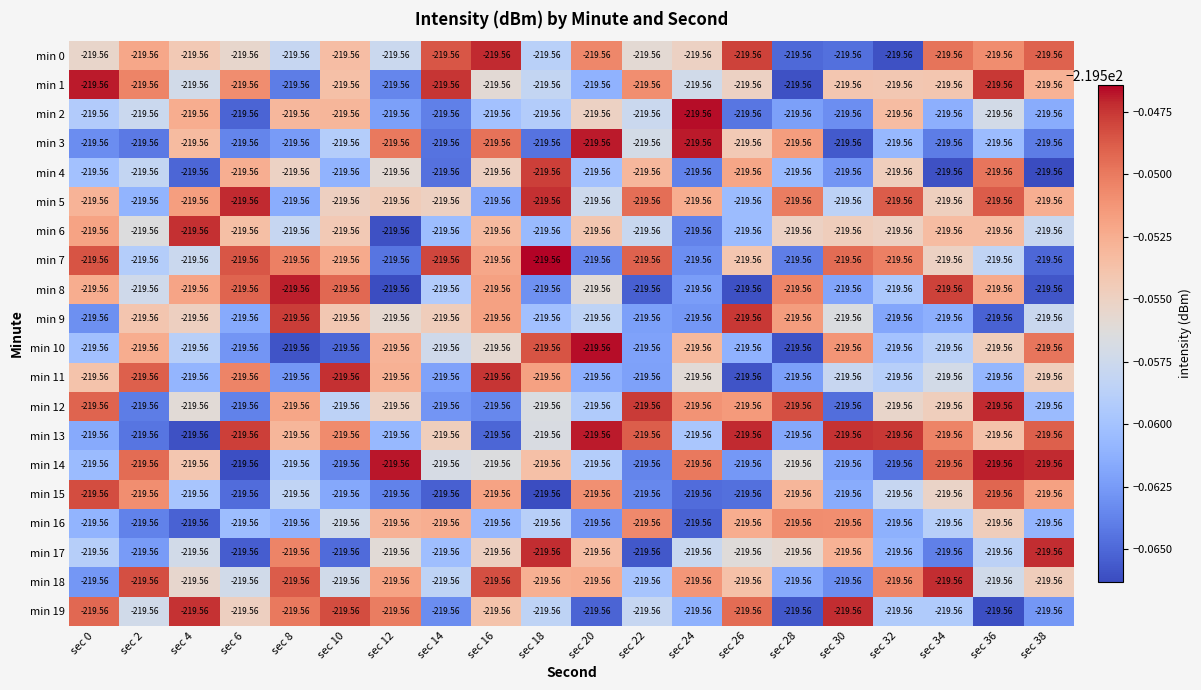

The min 6 series shows -219.6 at sec 14. True or false?

True